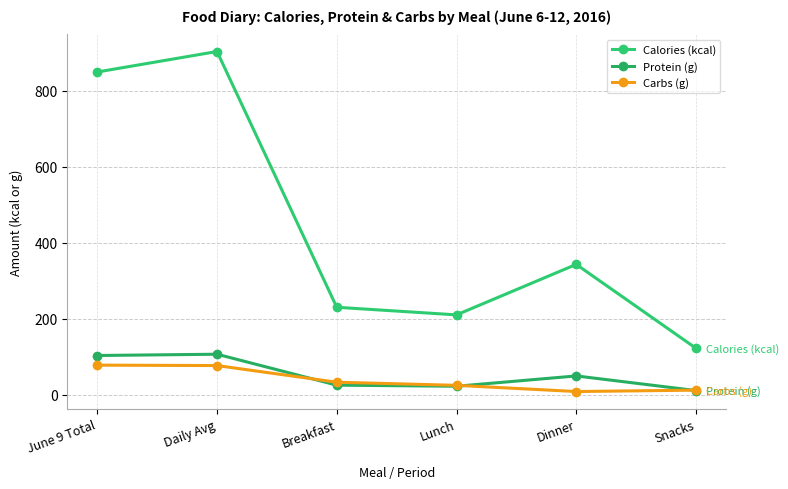

Is the value of Carbs (g) at Lunch greater than the value of Protein (g) at Lunch?

Yes